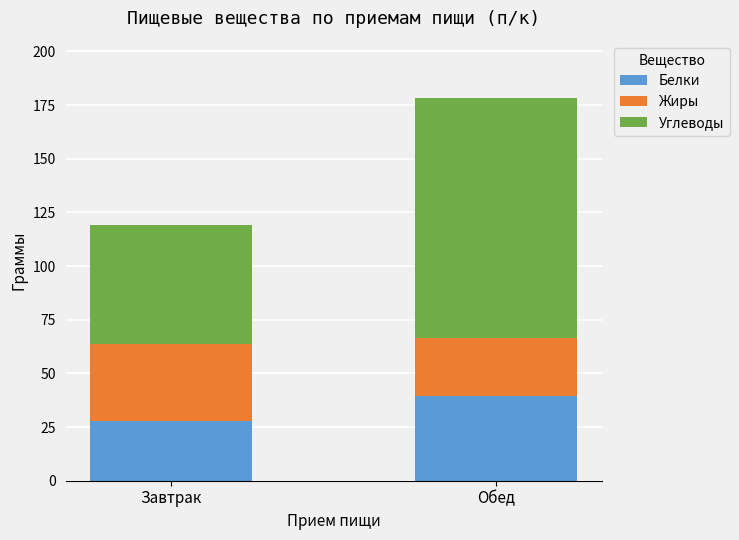

Which category has the lowest value in the Белки series?

Завтрак